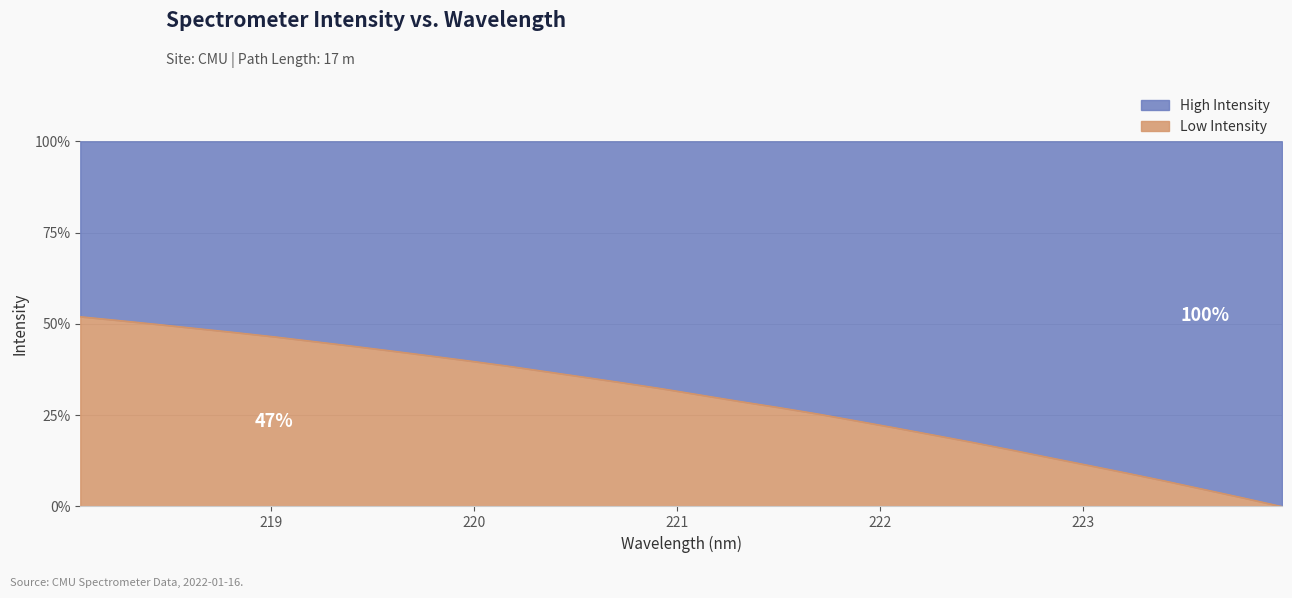

What is the greatest value displayed?

52.0